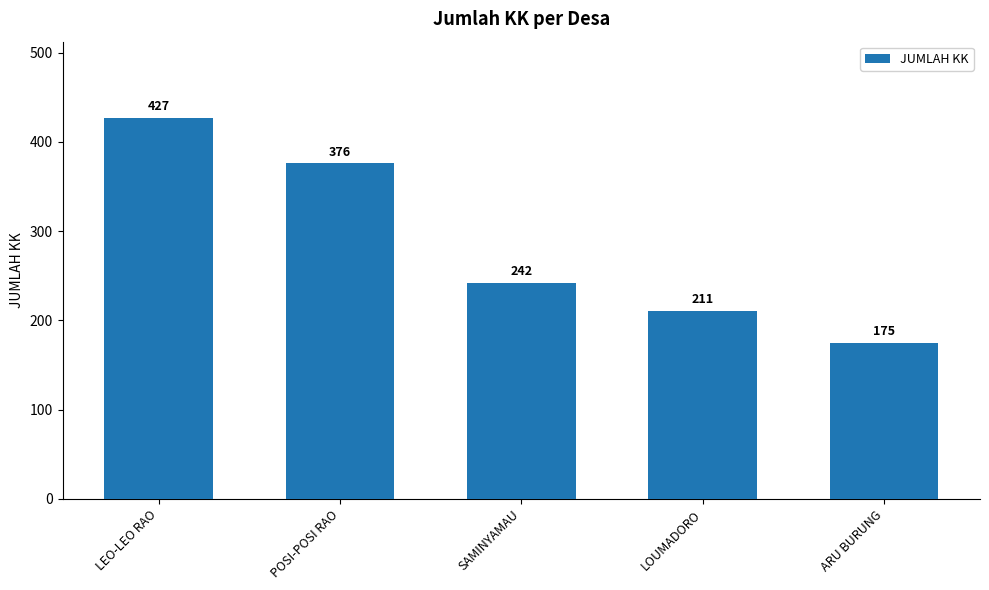

What is the difference between the maximum and minimum values?

252